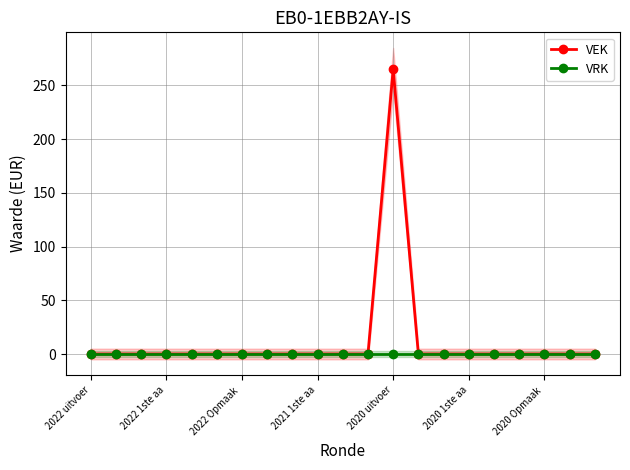

What is the maximum value for VEK?

265